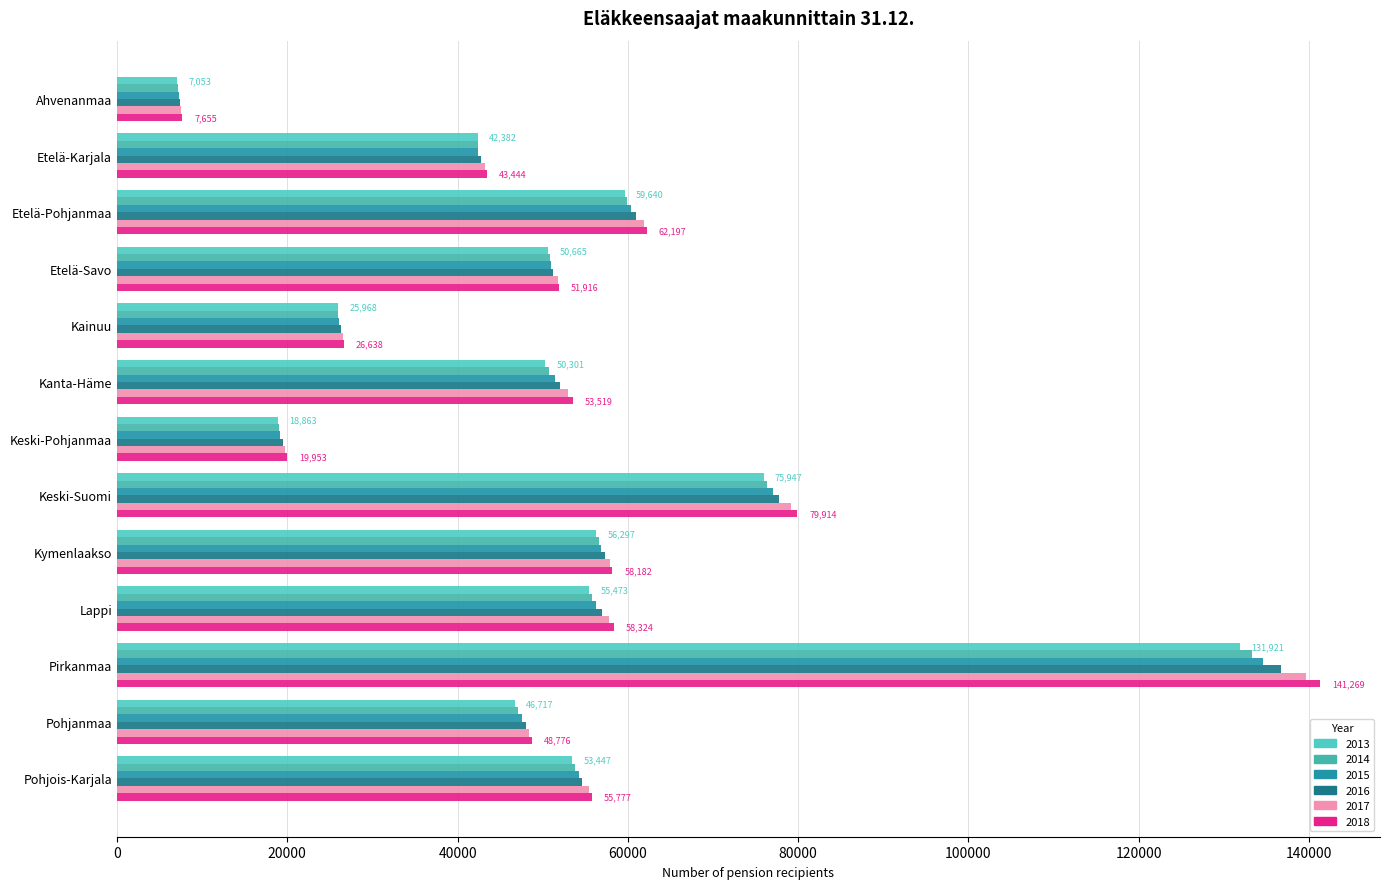

What is the value of the 2014 bar at the 10th from the left?

55835